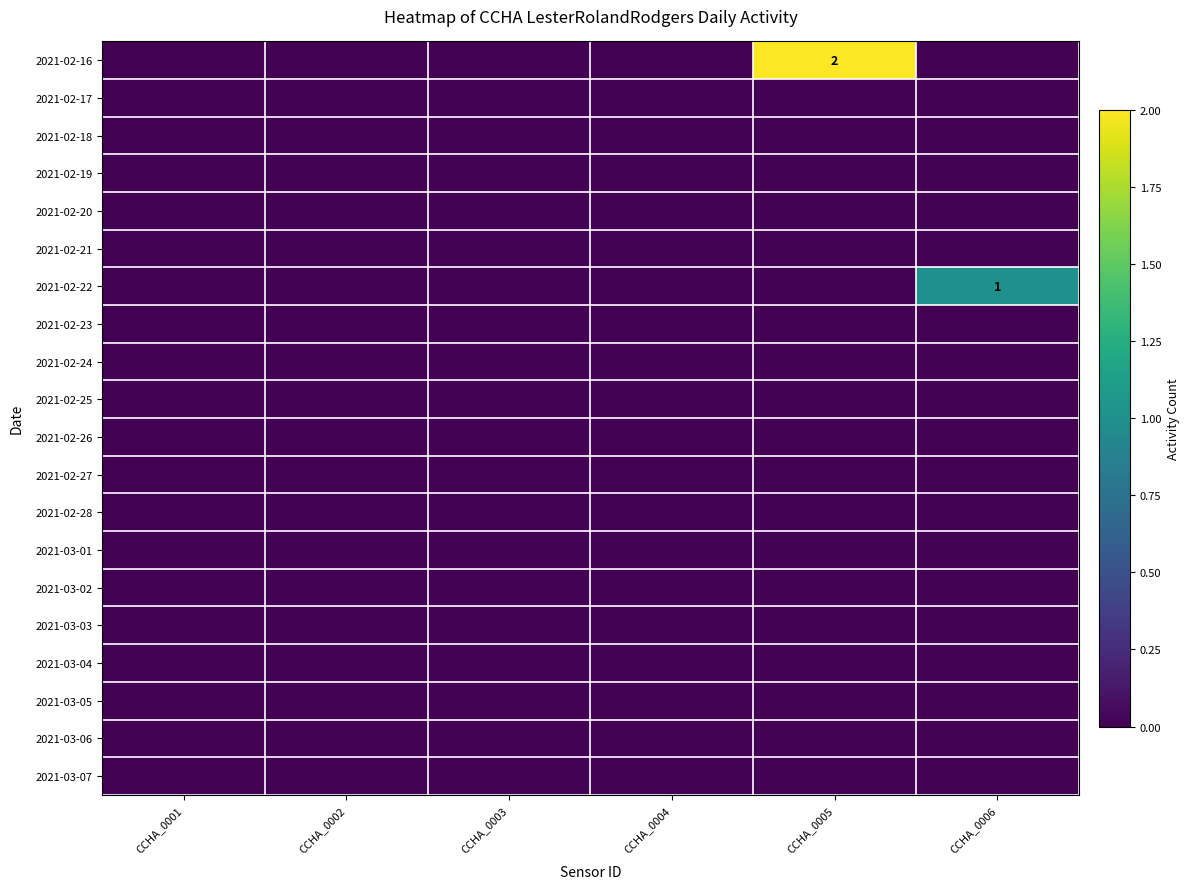

The 2021-02-22 series shows 0 at CCHA_0006. True or false?

False